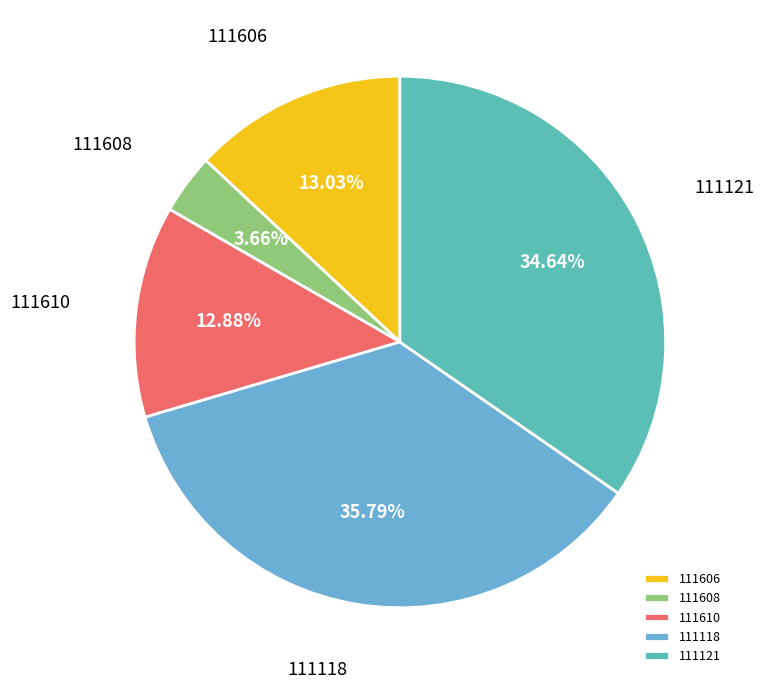

What percentage is NOT represented by 111121?

65.4%